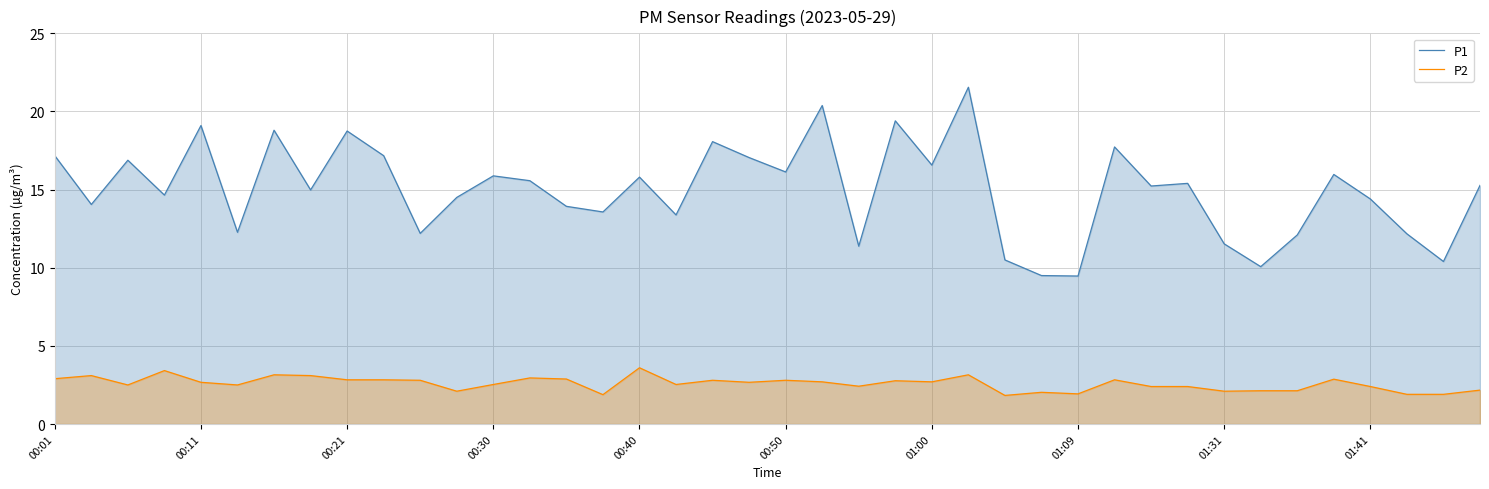

The value of P1 at 25 is 13.8. True or false?

False